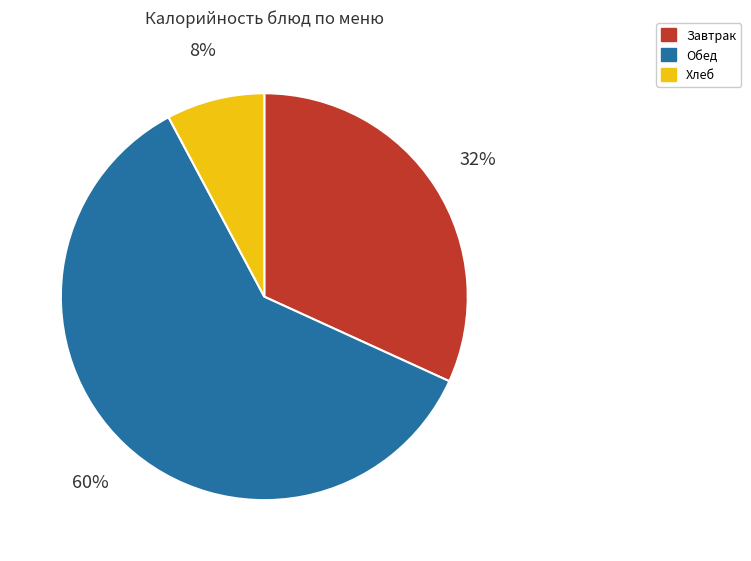

Count the number of slices in the pie.

3